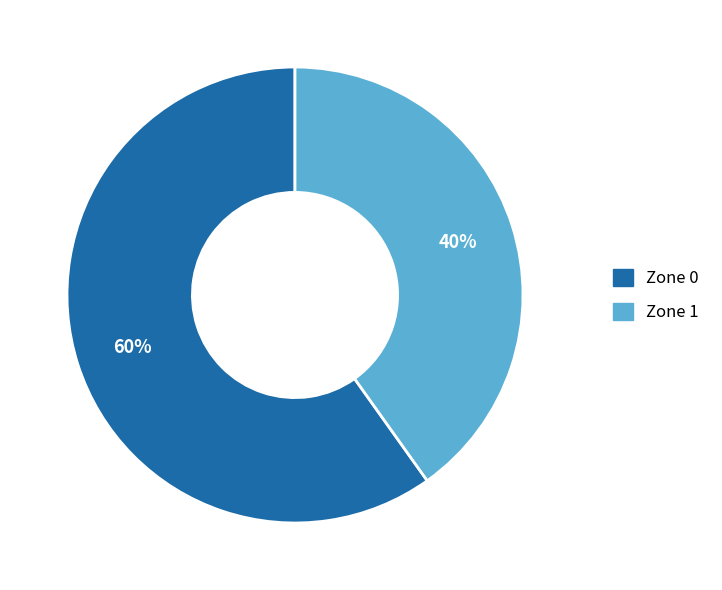

What is the smallest slice in the pie chart?

Zone 1